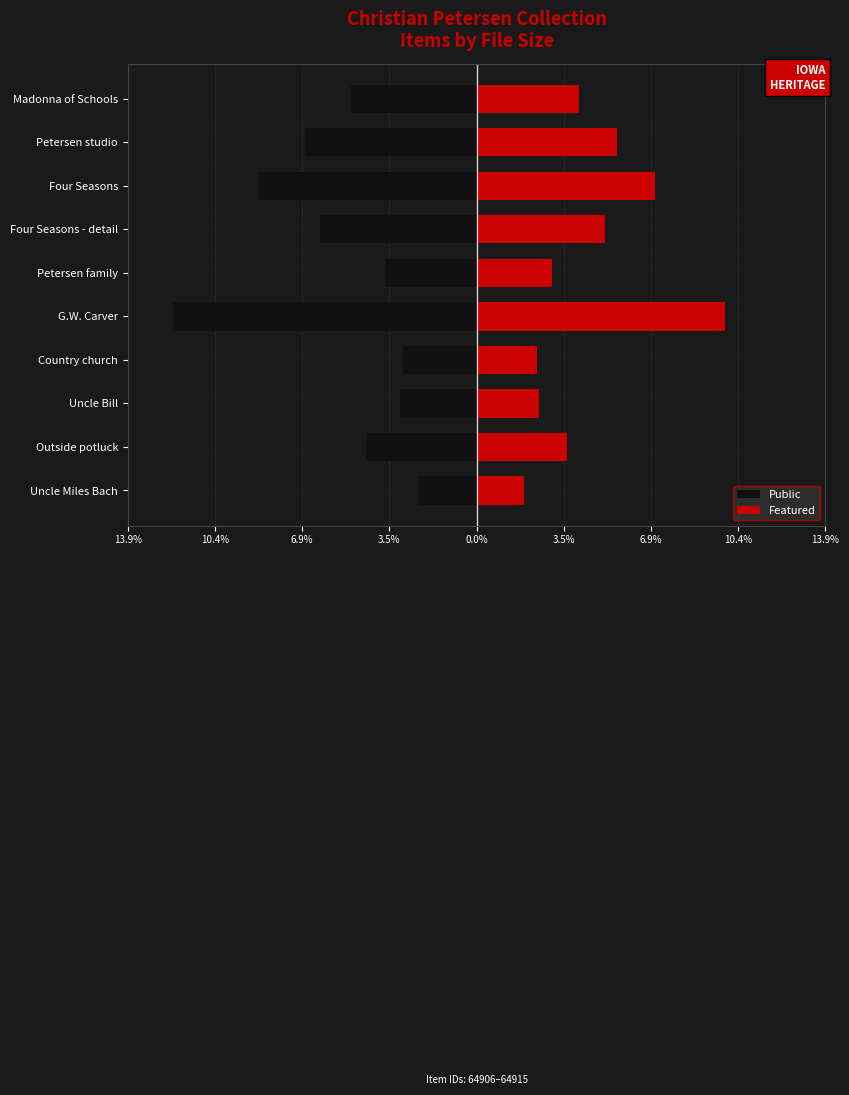

Between Outside potluck and Uncle Miles Bach, which is larger?

Uncle Miles Bach